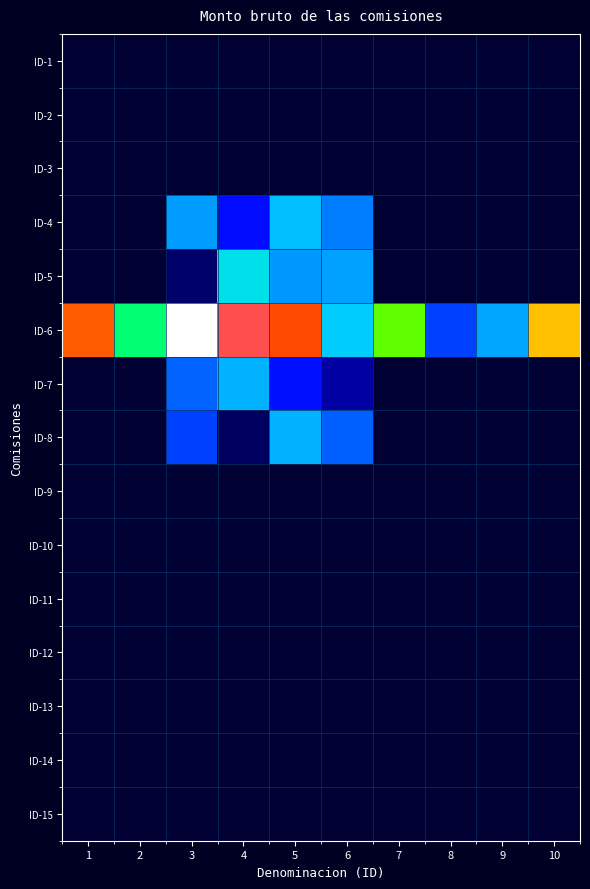

Reading right to left, list all the values displayed in this chart.

ID-1: 10=0.0	9=0.0	8=0.0	7=0.0	6=0.0	5=0.0	4=0.0	3=0.0	2=0.0	1=0.0
ID-2: 10=0.0	9=0.0	8=0.0	7=0.0	6=0.0	5=0.0	4=0.0	3=0.0	2=0.0	1=0.0
ID-3: 10=0.0	9=0.0	8=0.0	7=0.0	6=0.0	5=0.0	4=0.0	3=0.0	2=0.0	1=0.0
ID-4: 10=0.0	9=0.0	8=0.0	7=0.0	6=57.3	5=69.4	4=37.9	3=63.0	2=0.0	1=0.0
ID-5: 10=0.0	9=0.0	8=0.0	7=0.0	6=64.0	5=62.1	4=78.2	3=12.1	2=0.0	1=0.0
ID-6: 10=149.3	9=64.7	8=47.0	7=114.7	6=71.1	5=164.5	4=182.9	3=195.3	2=96.7	1=161.3
ID-7: 10=0.0	9=0.0	8=0.0	7=0.0	6=22.0	5=38.3	4=66.7	3=53.3	2=0.0	1=0.0
ID-8: 10=0.0	9=0.0	8=0.0	7=0.0	6=52.4	5=67.1	4=9.8	3=46.6	2=0.0	1=0.0
ID-9: 10=0.0	9=0.0	8=0.0	7=0.0	6=0.0	5=0.0	4=0.0	3=0.0	2=0.0	1=0.0
ID-10: 10=0.0	9=0.0	8=0.0	7=0.0	6=0.0	5=0.0	4=0.0	3=0.0	2=0.0	1=0.0
ID-11: 10=0.0	9=0.0	8=0.0	7=0.0	6=0.0	5=0.0	4=0.0	3=0.0	2=0.0	1=0.0
ID-12: 10=0.0	9=0.0	8=0.0	7=0.0	6=0.0	5=0.0	4=0.0	3=0.0	2=0.0	1=0.0
ID-13: 10=0.0	9=0.0	8=0.0	7=0.0	6=0.0	5=0.0	4=0.0	3=0.0	2=0.0	1=0.0
ID-14: 10=0.0	9=0.0	8=0.0	7=0.0	6=0.0	5=0.0	4=0.0	3=0.0	2=0.0	1=0.0
ID-15: 10=0.0	9=0.0	8=0.0	7=0.0	6=0.0	5=0.0	4=0.0	3=0.0	2=0.0	1=0.0